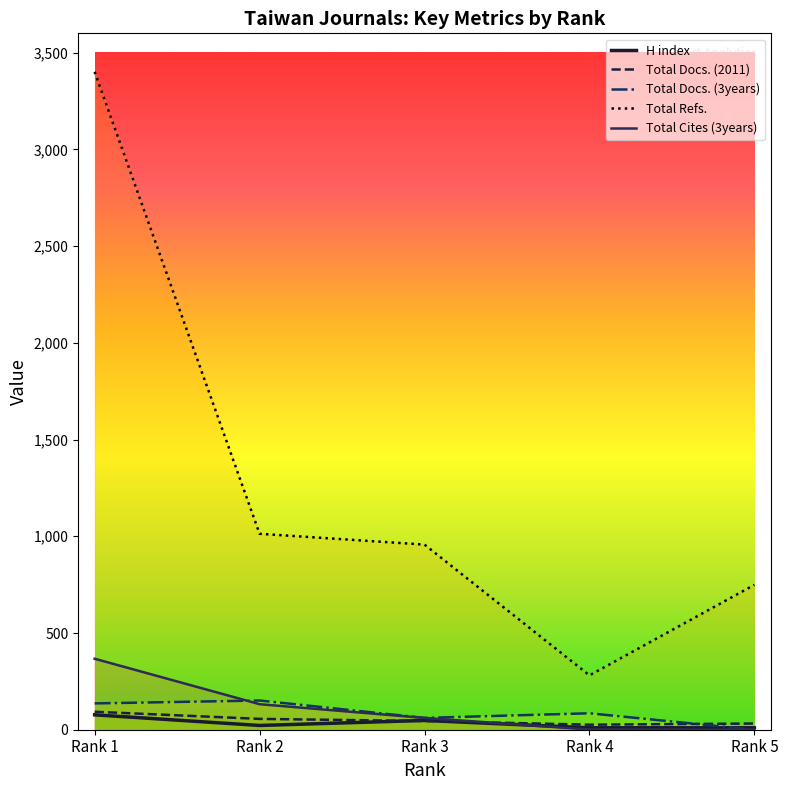

The value of H index at Rank 5 is 10. True or false?

True